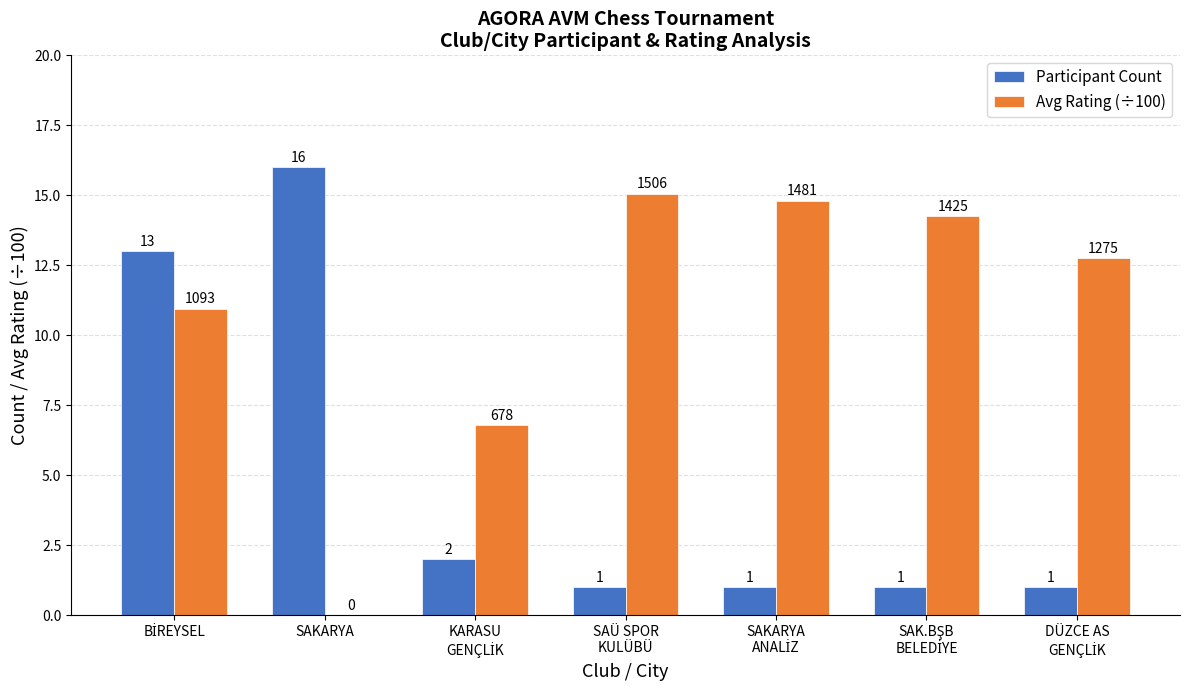

What are all the series names shown in the legend?

Participant Count, Avg Rating (÷100)